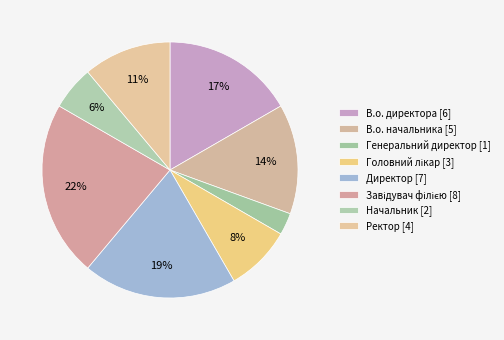

How many slices are in this pie chart?

8